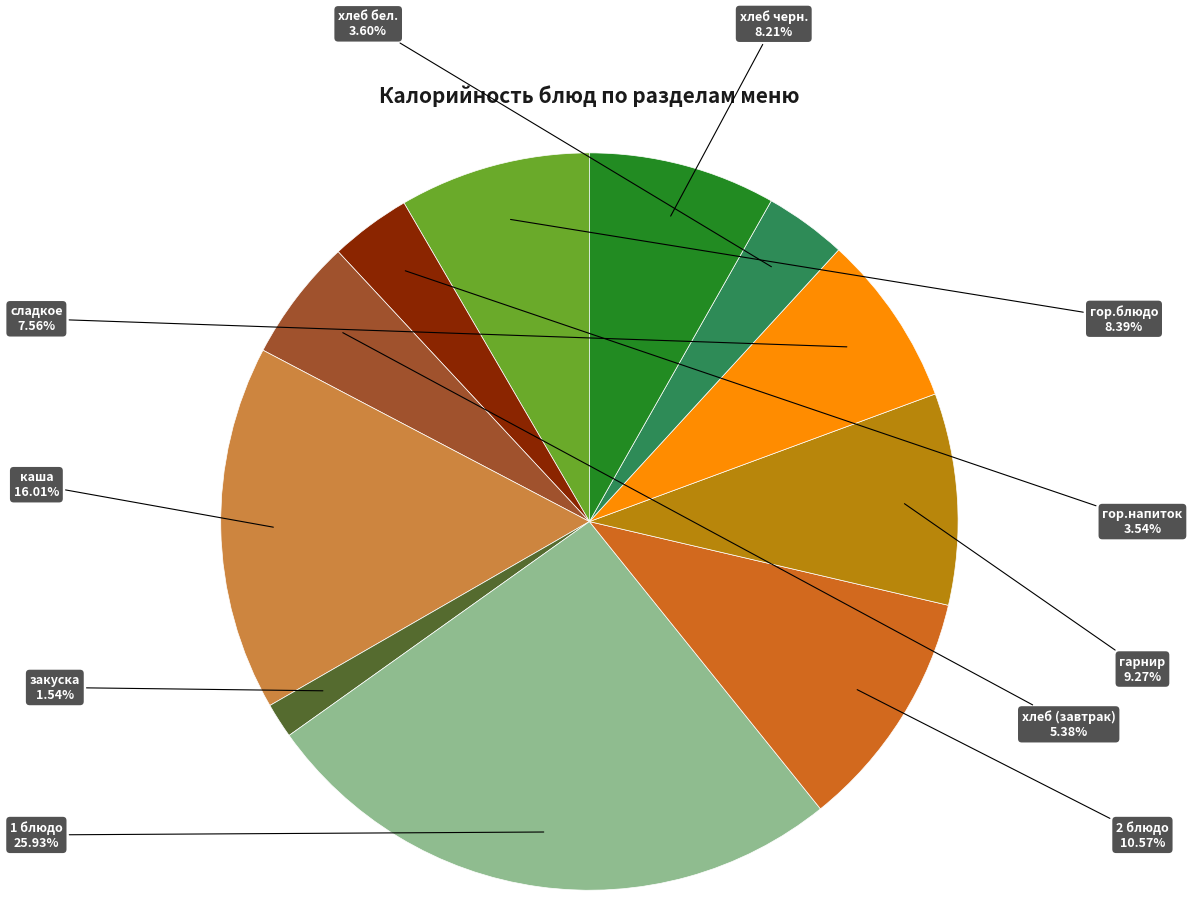

Is there any slice that represents more than half of the pie?

No